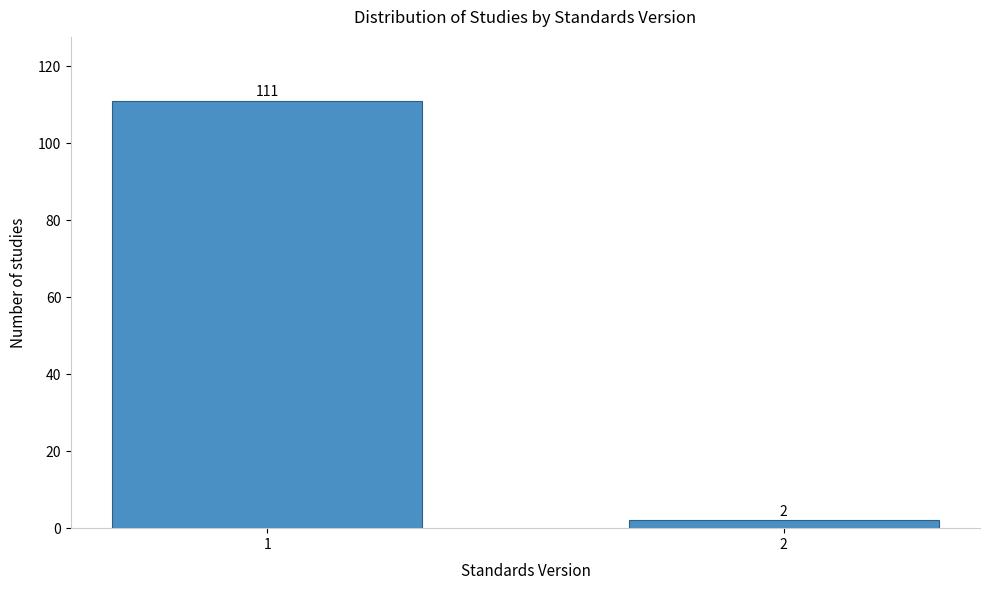

Reading right to left, transcribe all the data shown in this chart.

2=2	1=111